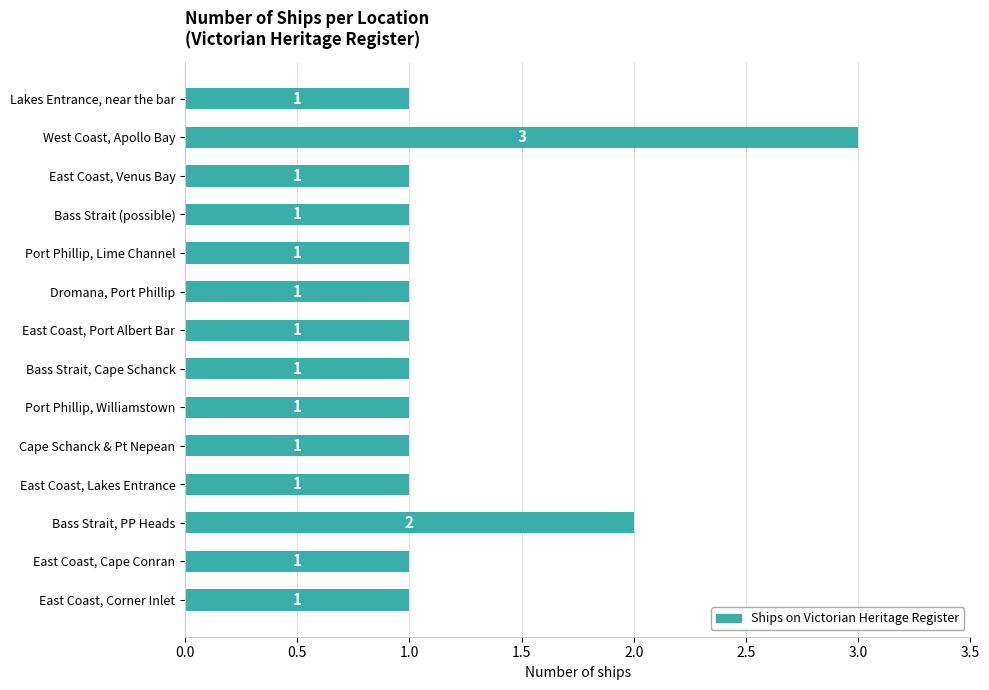

What is the average value?

1